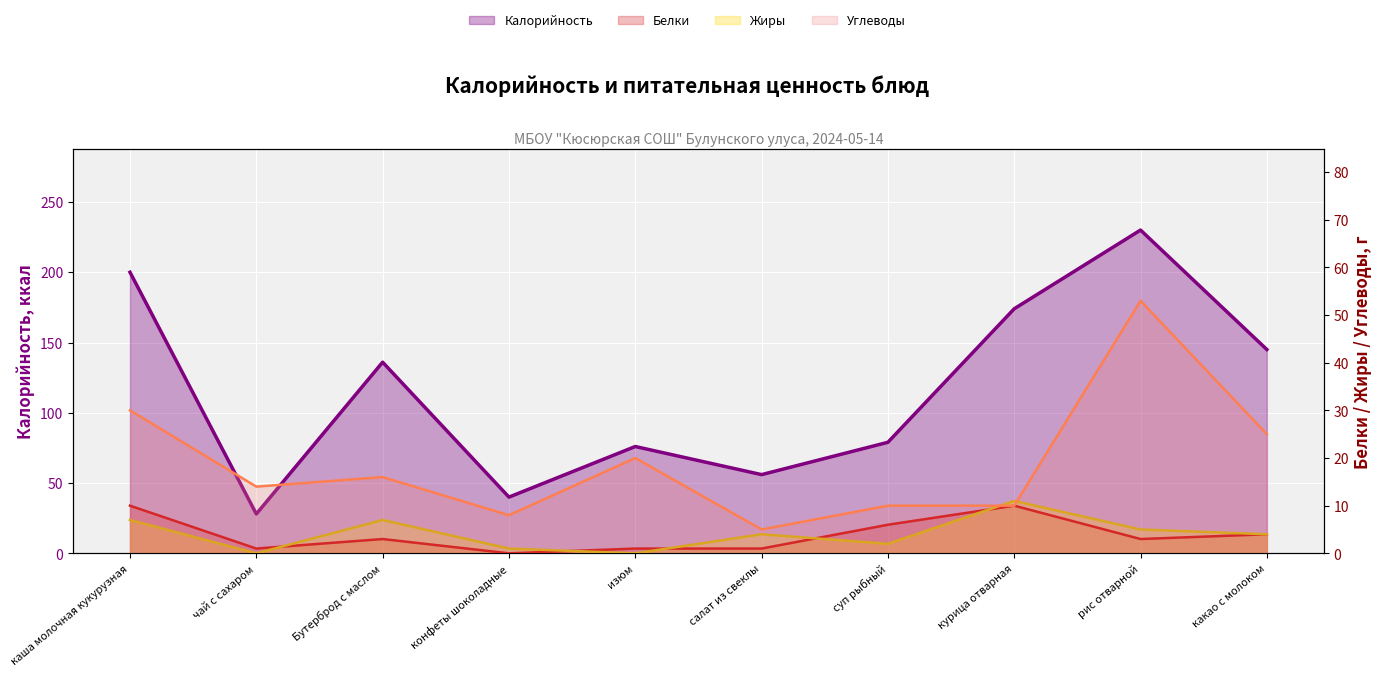

What is the approximate value of Калорийность at курица отварная?

174